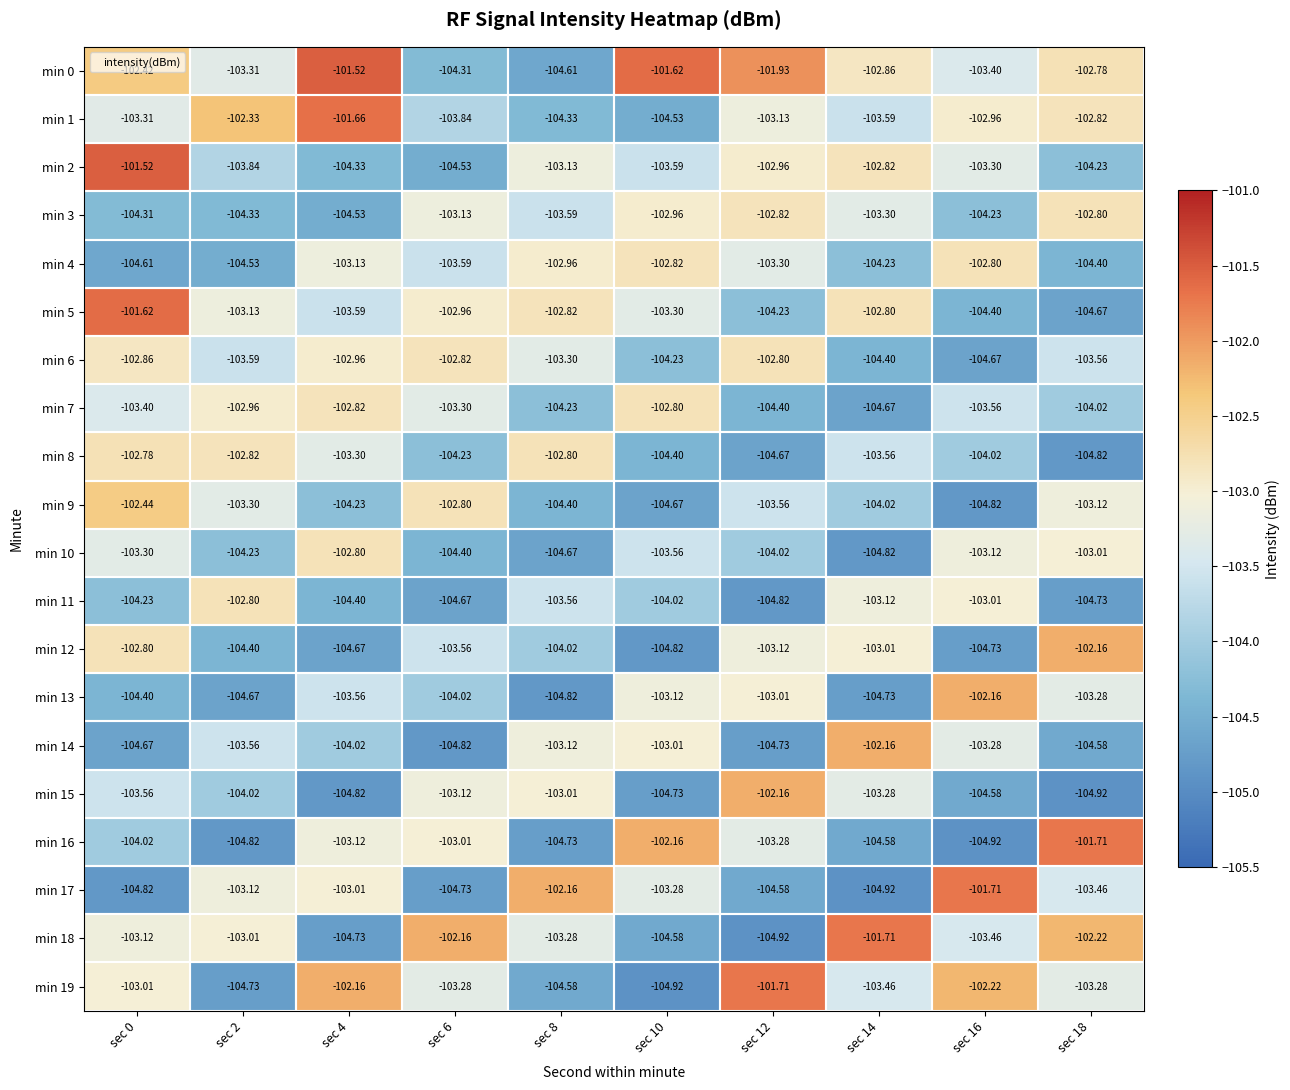

Is the value of min 17 at sec 12 greater than the value of min 7 at sec 8?

No